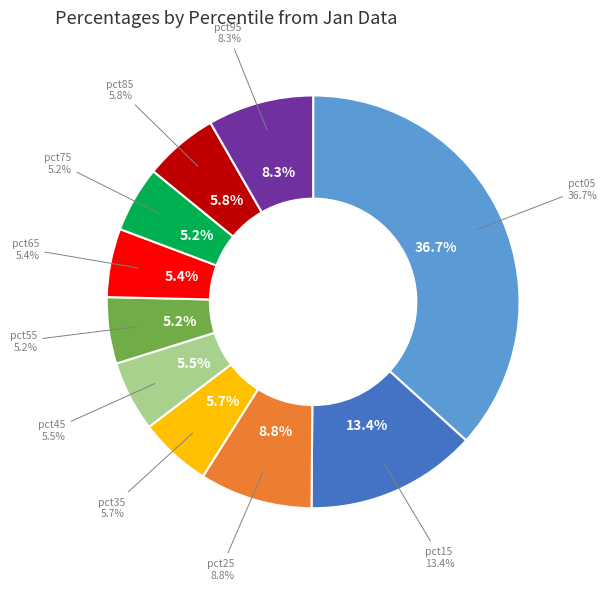

Is pct35 the majority of the pie?

No